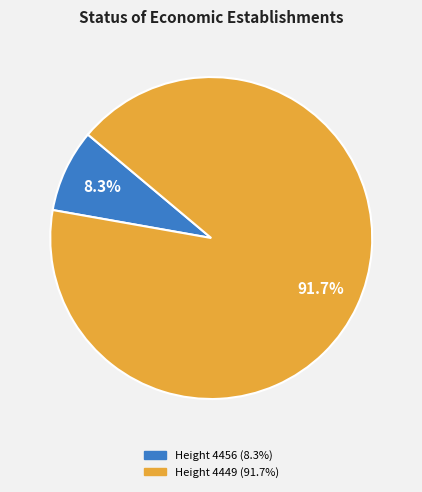

Does any single category account for the majority?

Yes